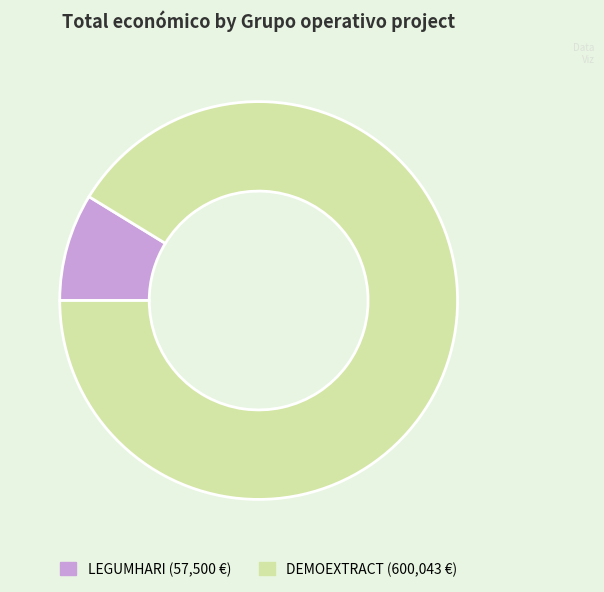

Is there a majority slice in this chart?

Yes